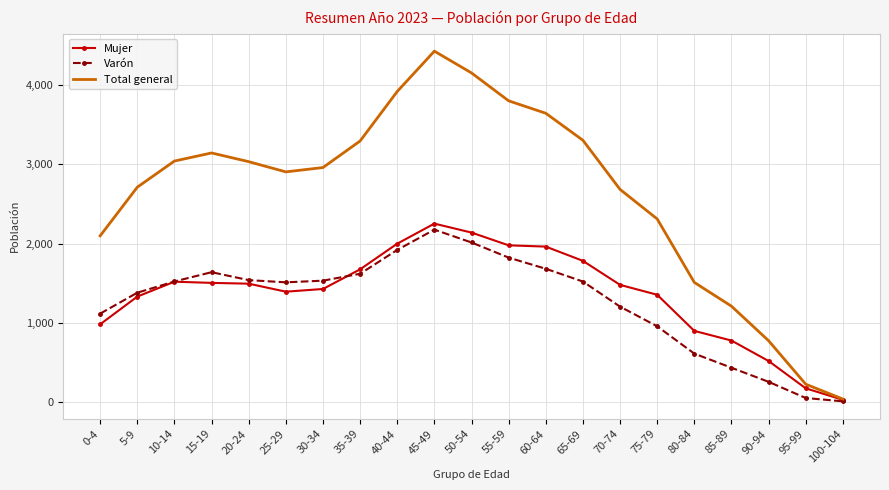

Which series has the largest total across all categories?

Total general